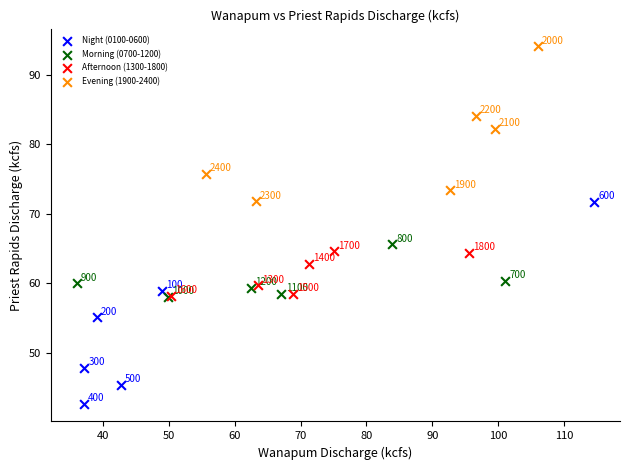

Which series has the largest Y range (max minus min)?

Night (0100-0600)